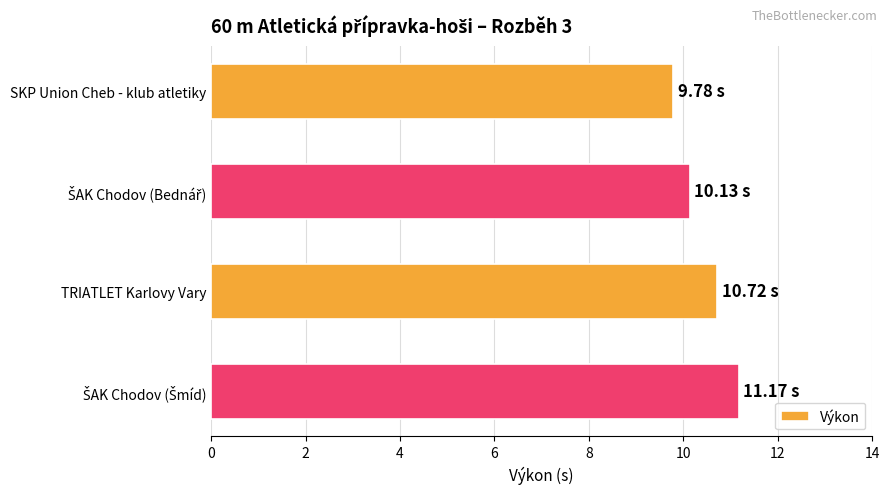

What is the maximum value shown in the chart?

11.2